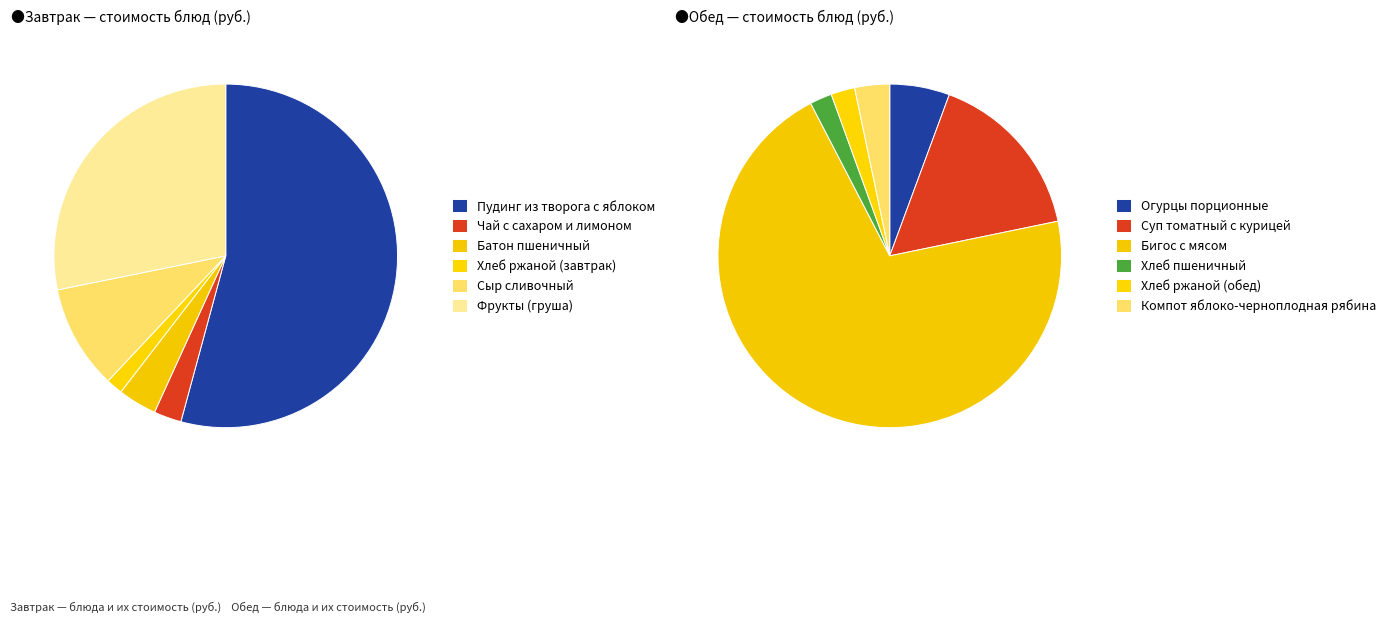

Which series has the largest range (max minus min)?

Обед